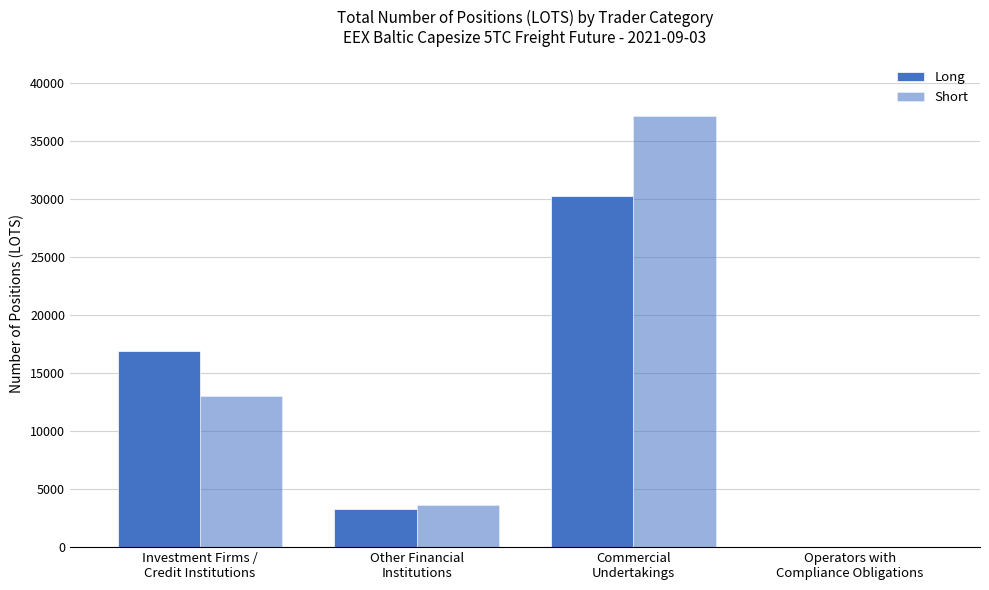

How many values in the Short series exceed 12984?

2